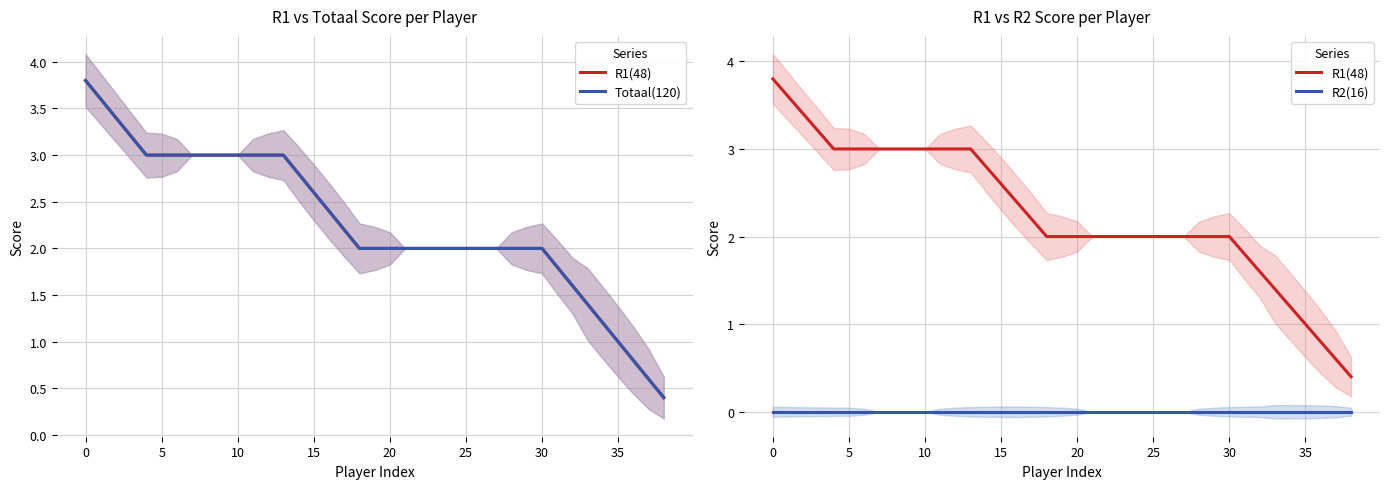

At which label is Totaal(120) closest to 2?

18